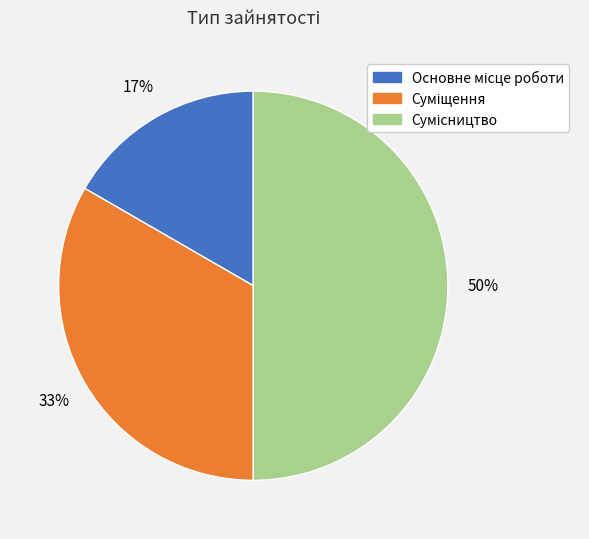

Combined, what portion of the pie is Основне місце роботи and Суміщення?

50.0%